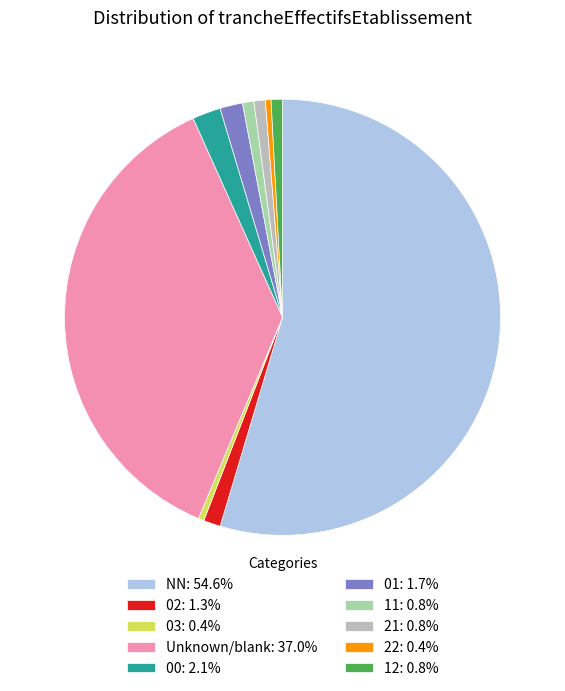

Combined, do 03: 0.4% and 02: 1.3% account for over 50%?

No